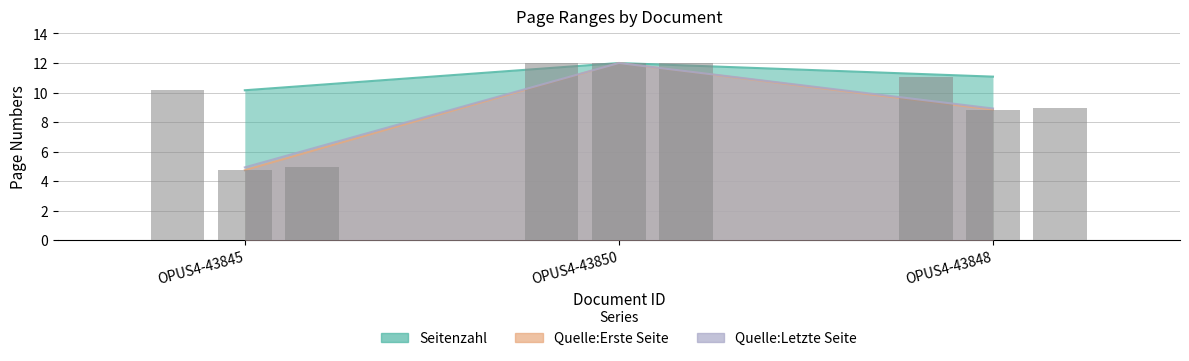

How many data points in Quelle:Erste Seite are less than 8?

1